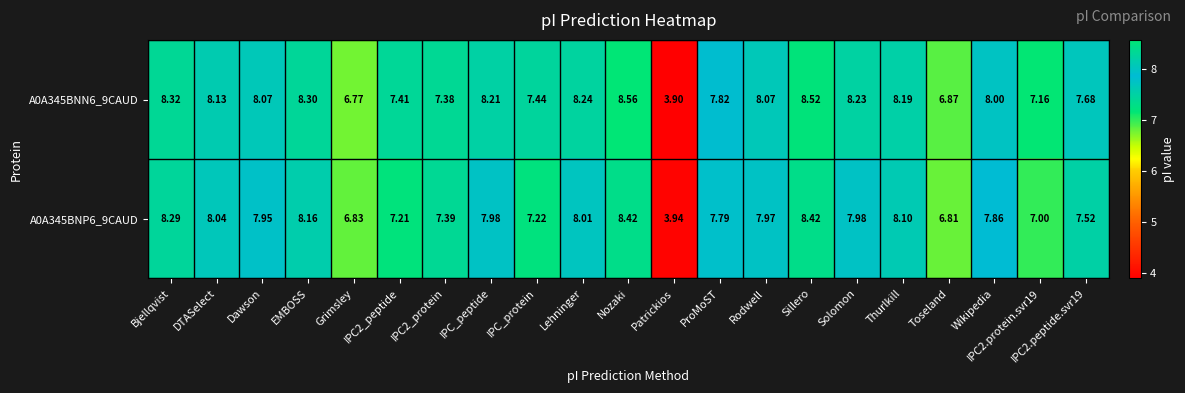

At which label is A0A345BNP6_9CAUD closest to 6?

Toseland